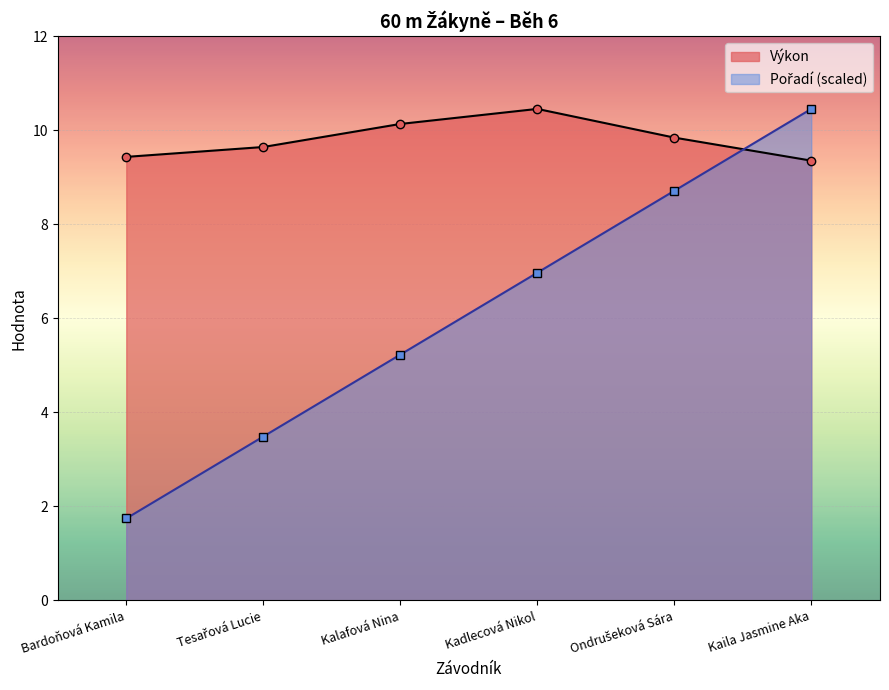

What is the minimum value for Výkon?

9.3